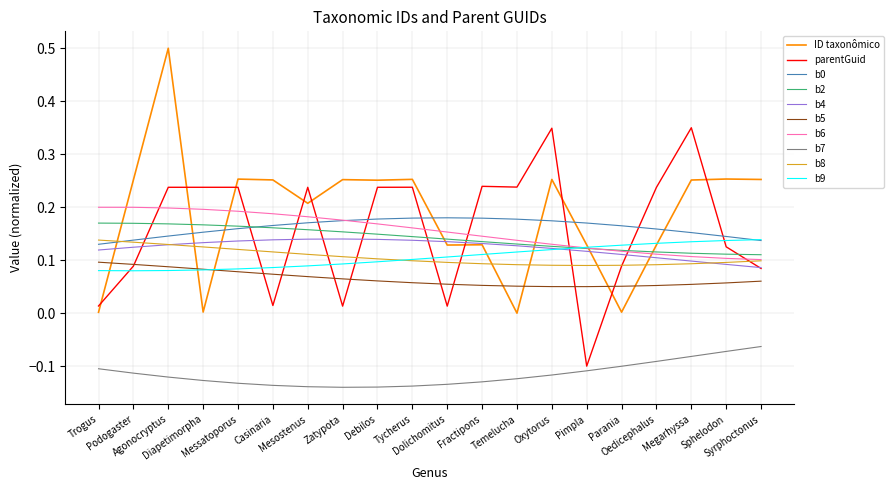

Is the value of parentGuid at Pimpla greater than the value of ID taxonômico at Trogus?

No